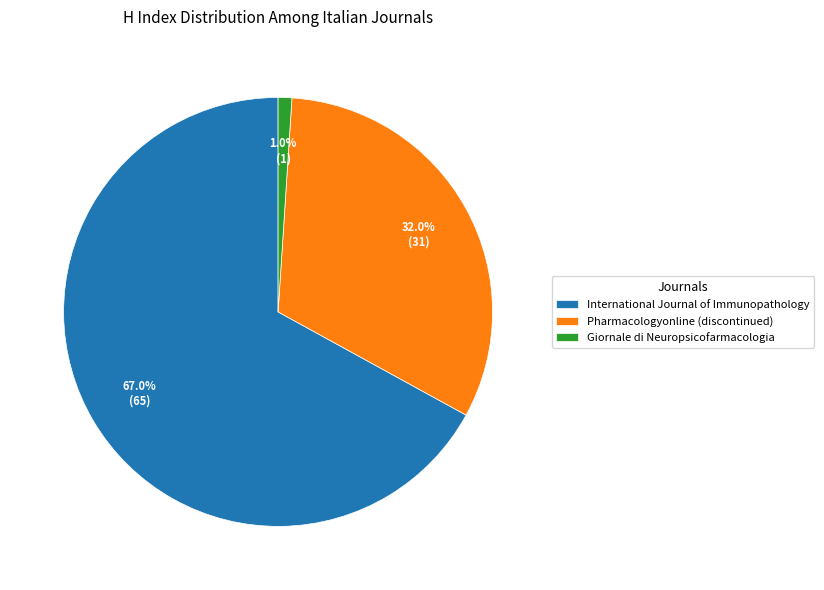

True or false: Pharmacologyonline (discontinued) accounts for 32% of the total.

True